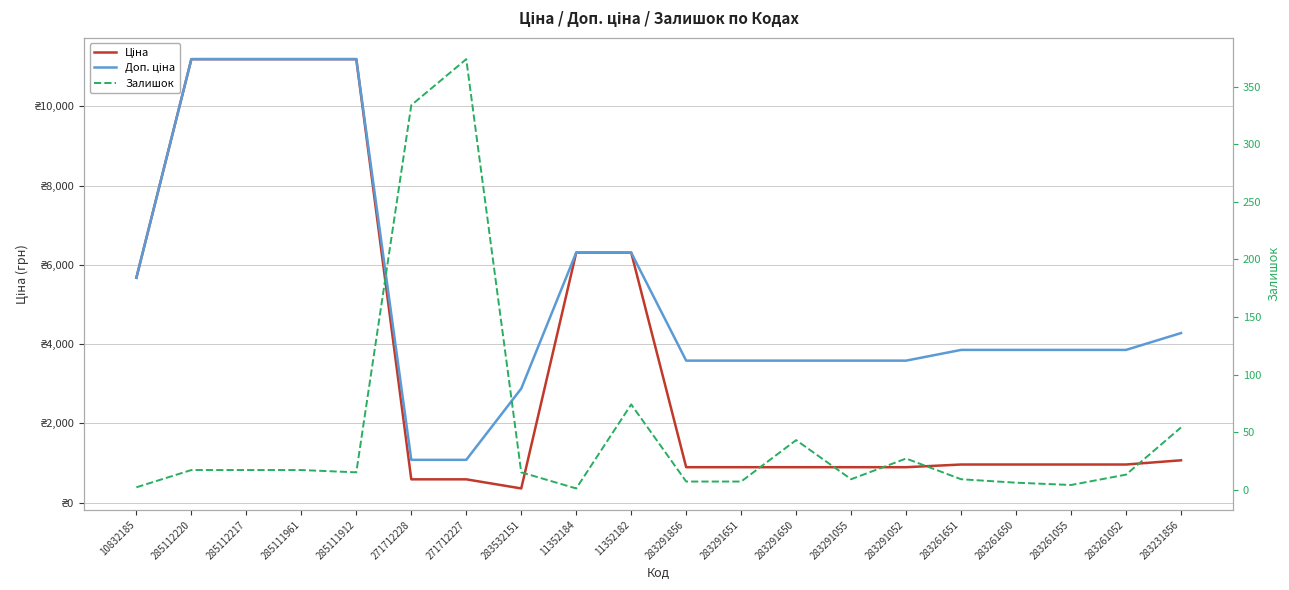

What is the lowest value of the Ціна series?

359.9